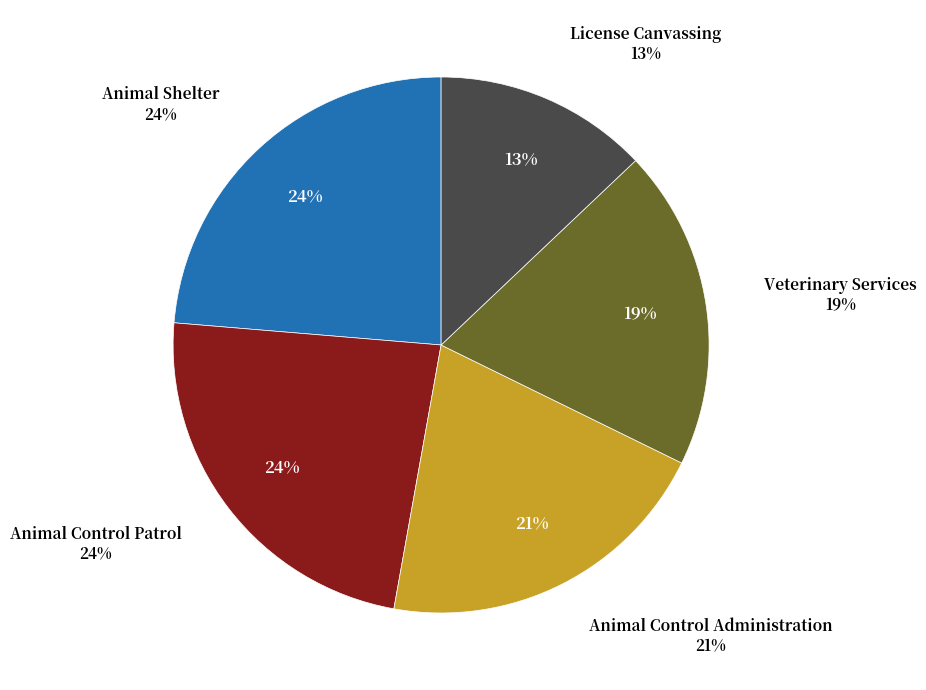

What percentage is the License Canvassing slice, to the nearest percent?

13%